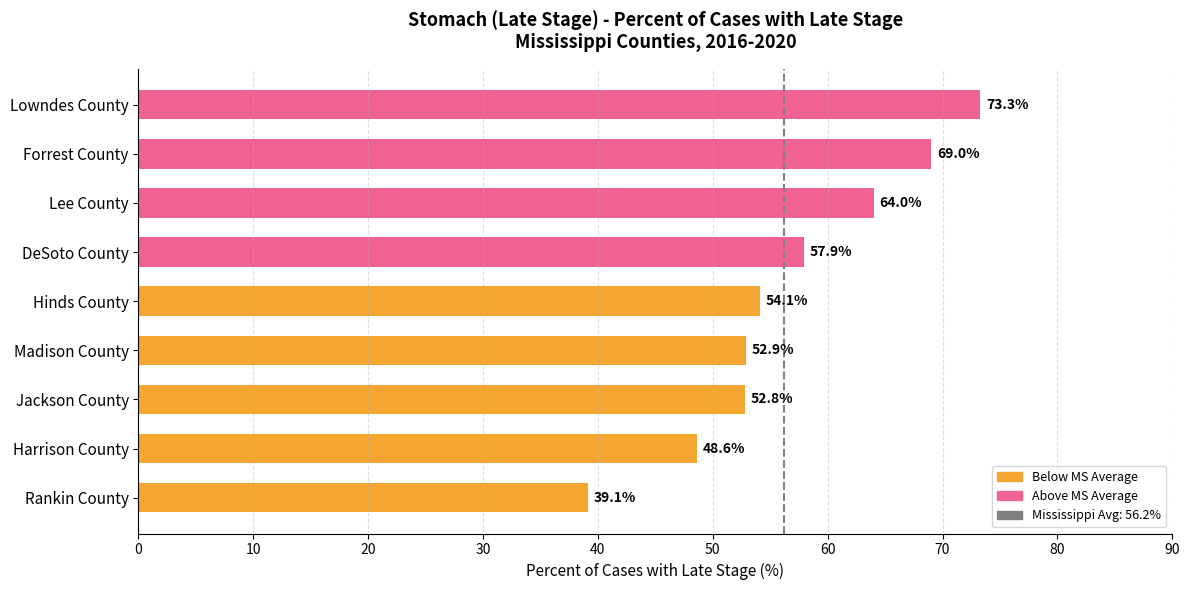

What is the maximum value shown in the chart?

73.3